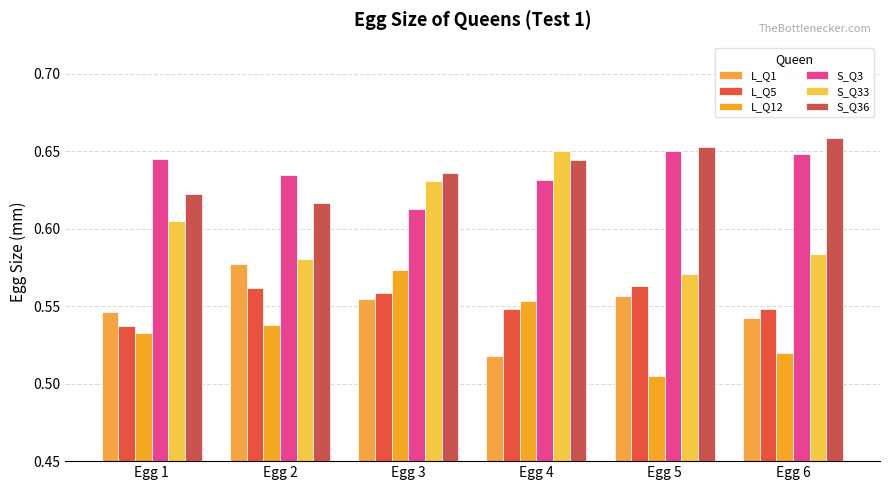

Rank the series at Egg 2 from lowest to highest value.

L_Q12, L_Q5, L_Q1, S_Q33, S_Q36, S_Q3